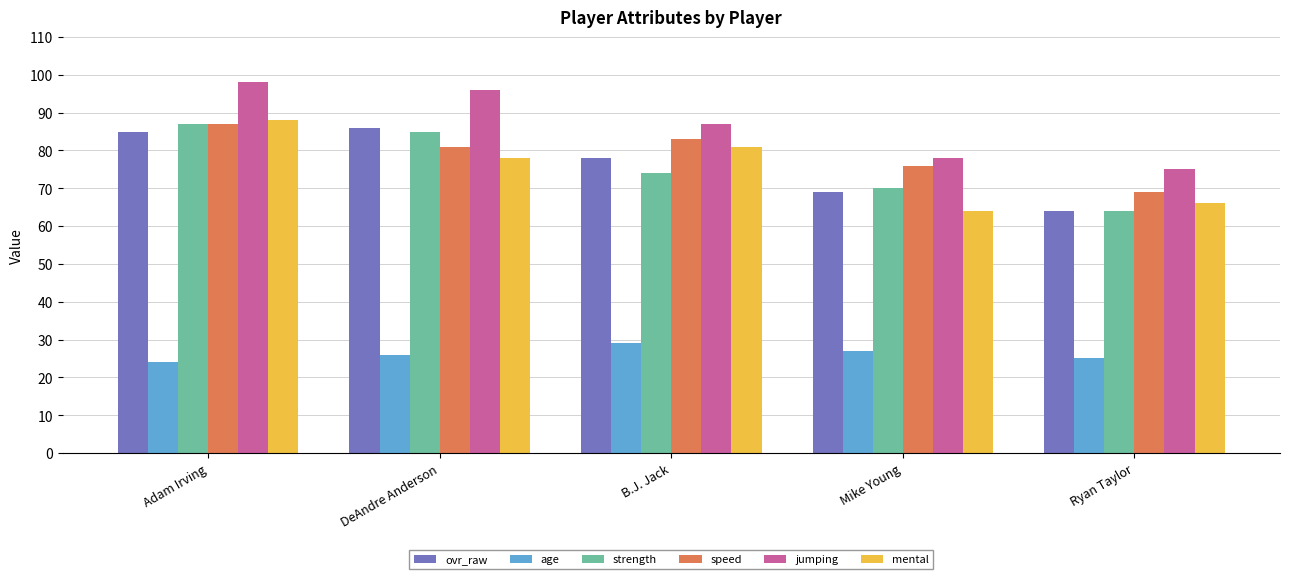

Is it true that jumping equals 51 at Adam Irving?

False